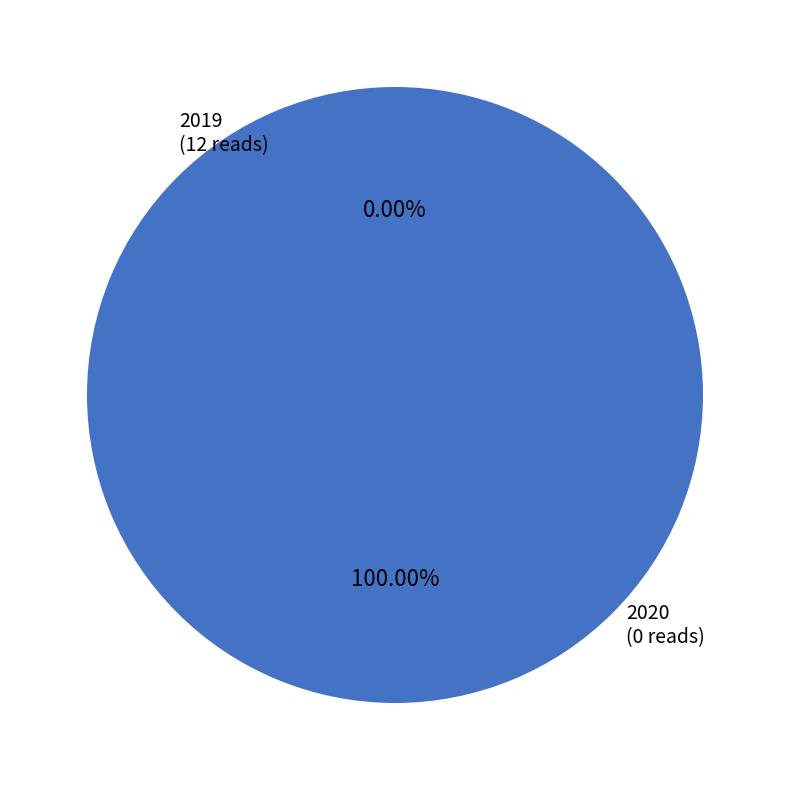

To the nearest percent, what is the combined percentage of 2020 and 2019?

100%